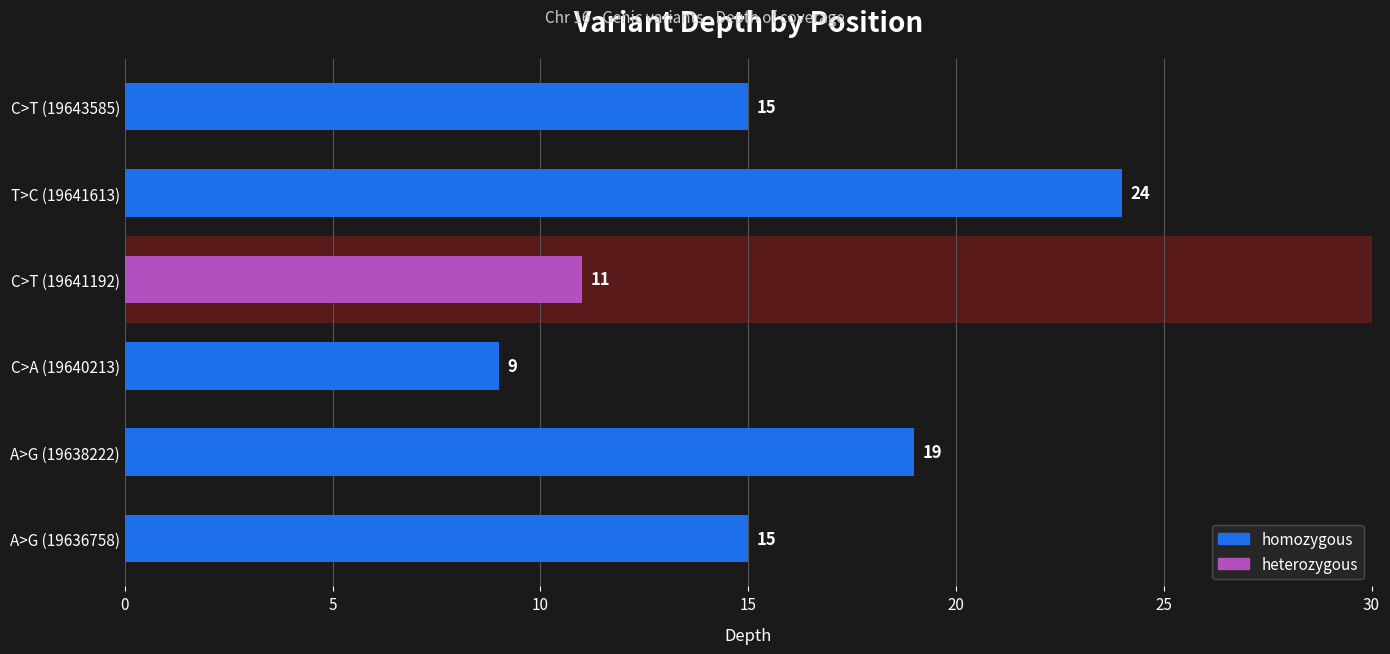

Is it true that the value at T>C (19641613) is 6?

False